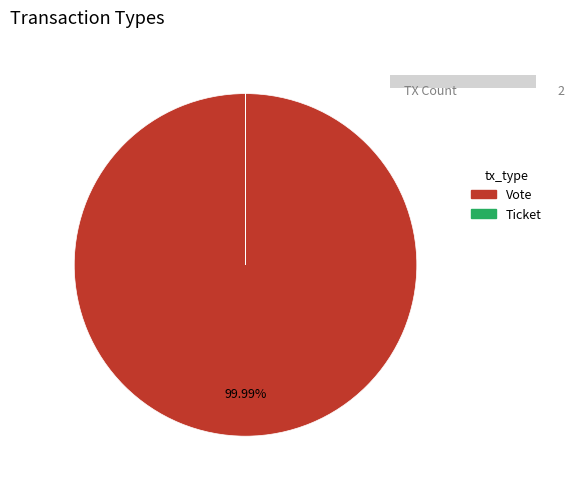

The Vote slice represents 100% of the pie. True or false?

True